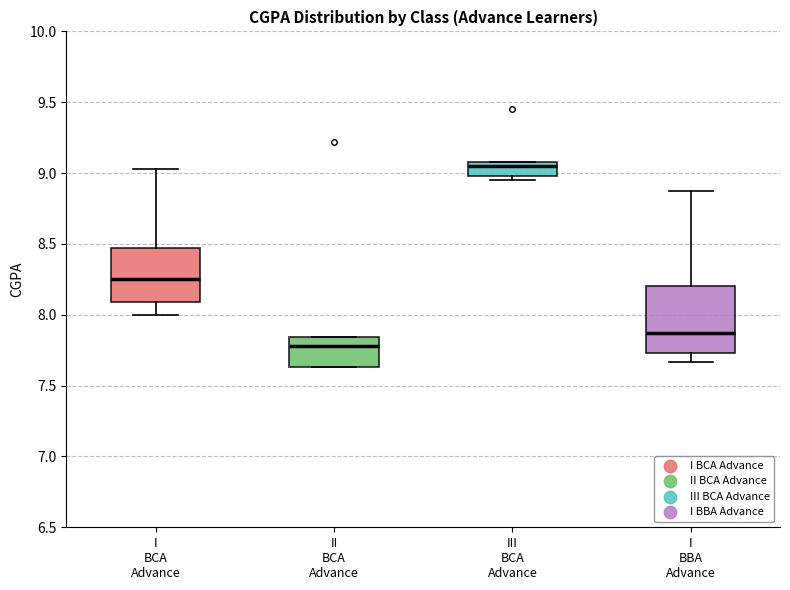

Which box is the tallest, from its lower edge to its upper edge?

I BBA Advance